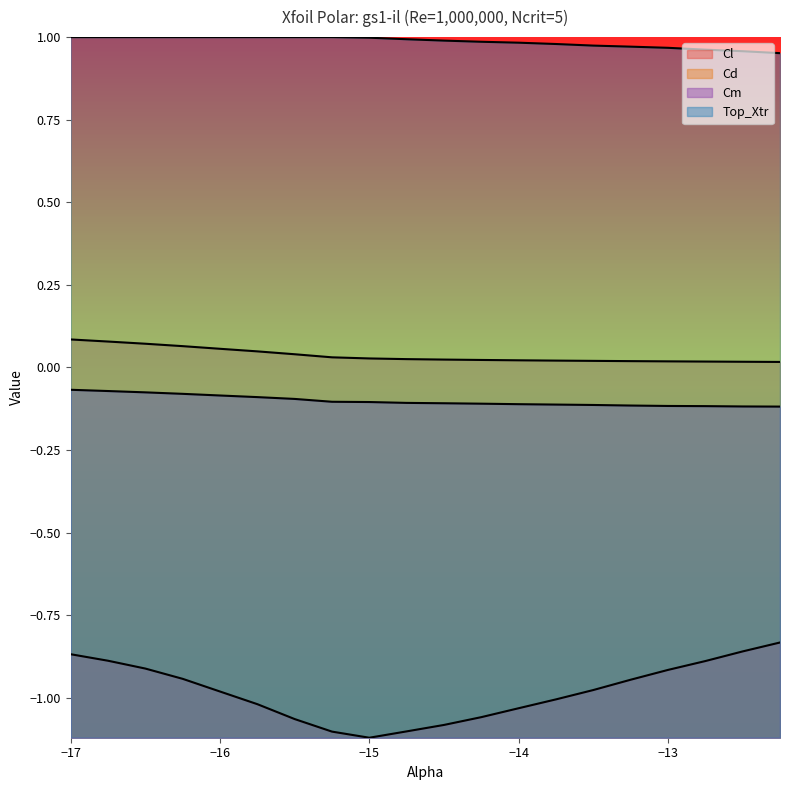

What is the maximum value shown in the chart?

1.0